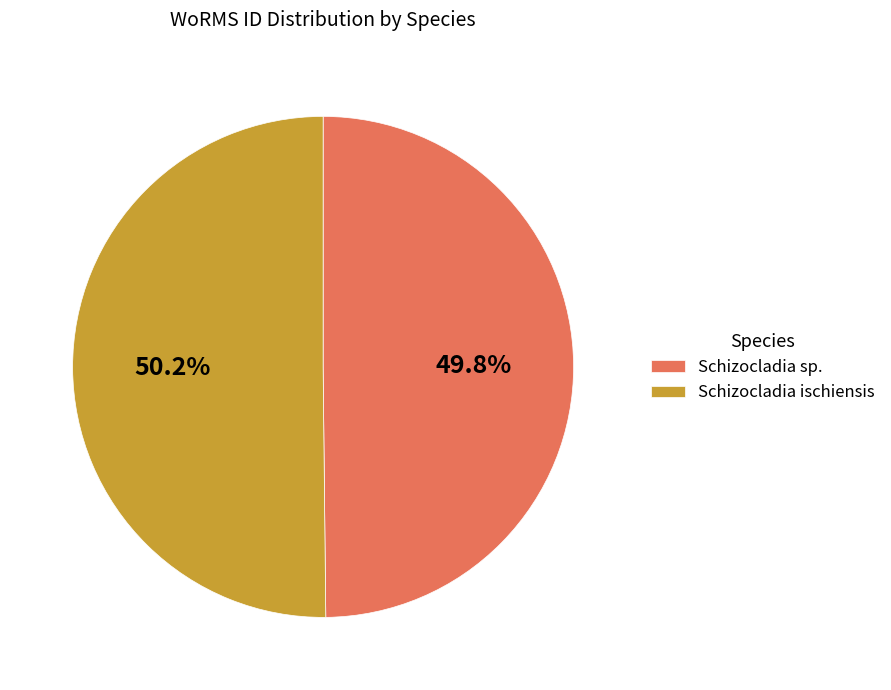

Is there any slice that represents more than half of the pie?

Yes